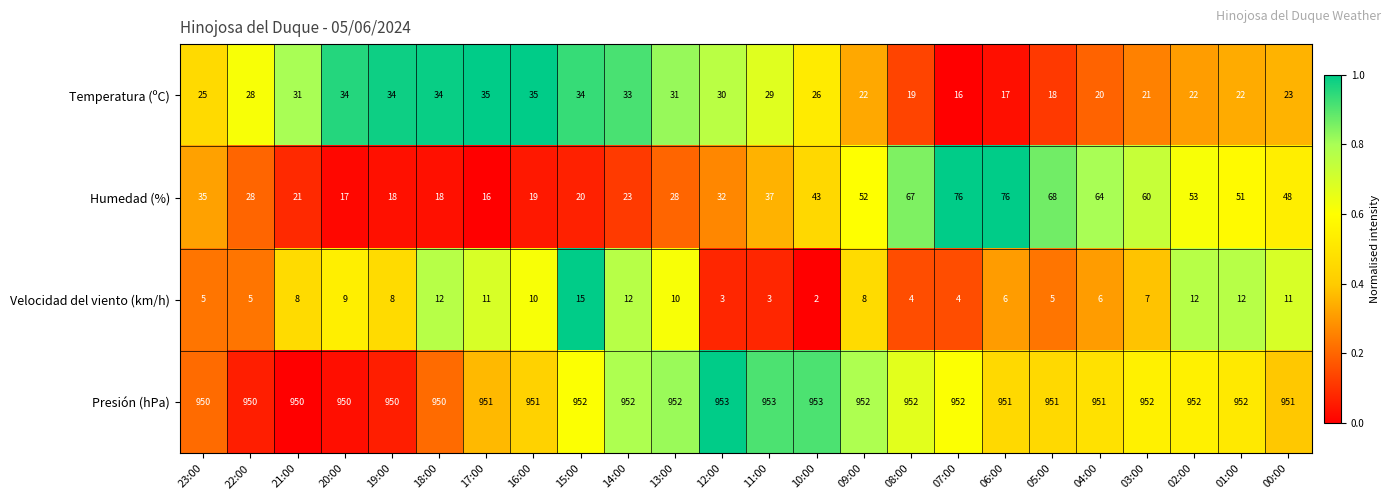

Which category has the lowest value in the Humedad (%) series?

17:00